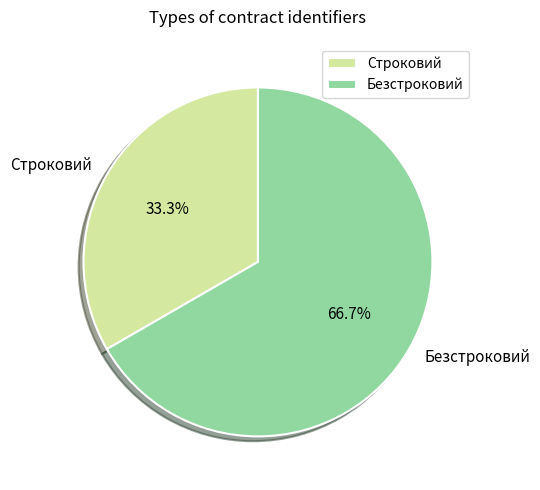

Rank the categories by value from lowest to highest.

Строковий, Безстроковий